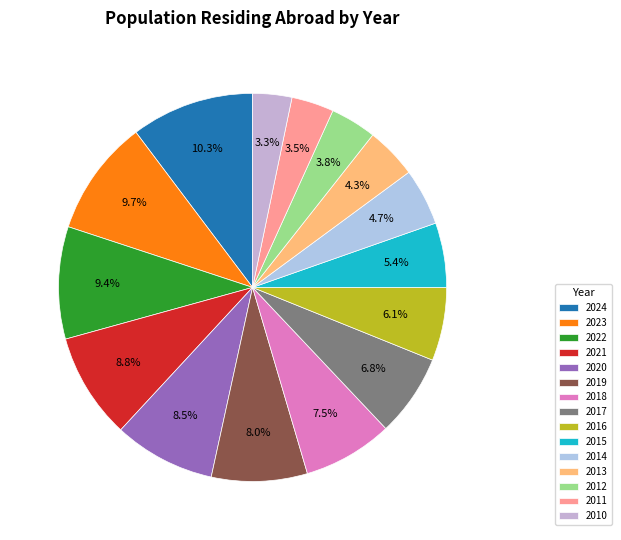

Combined, what portion of the pie is 2011 and 2024?

13.8%